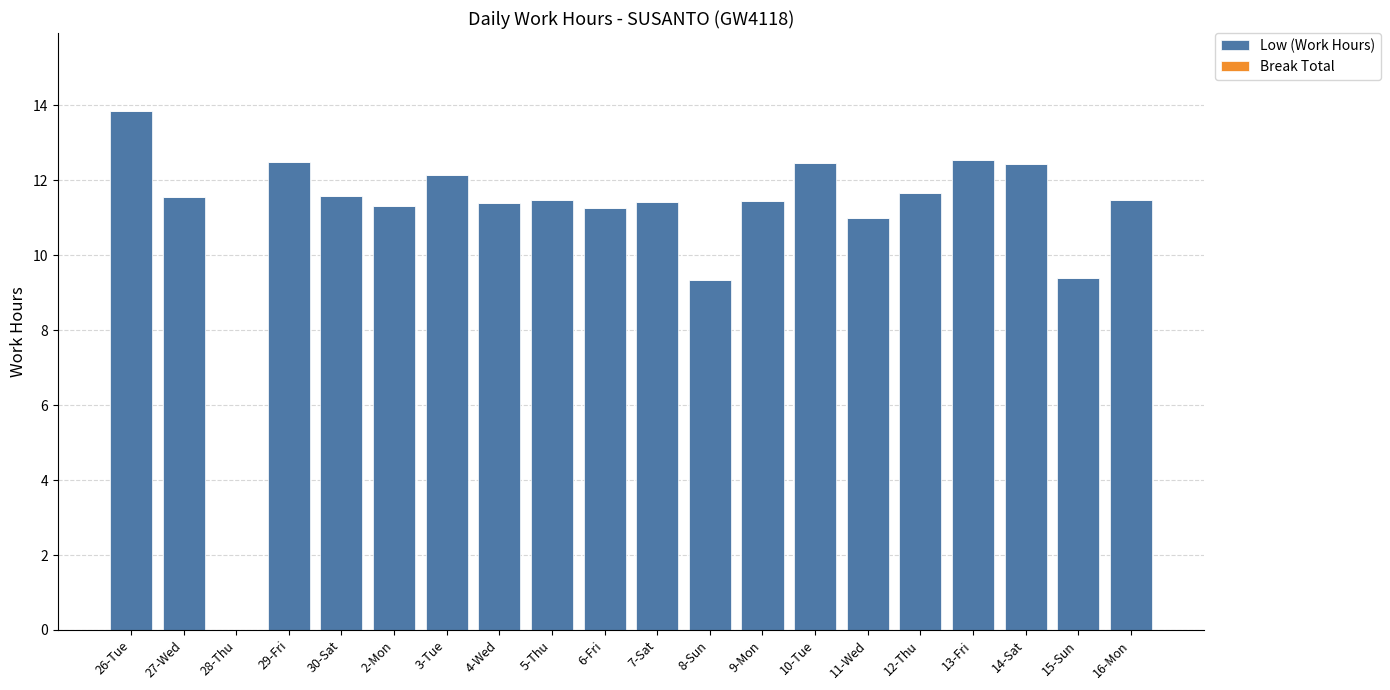

What is the change in value from 9-Mon to 10-Tue?

+1.0